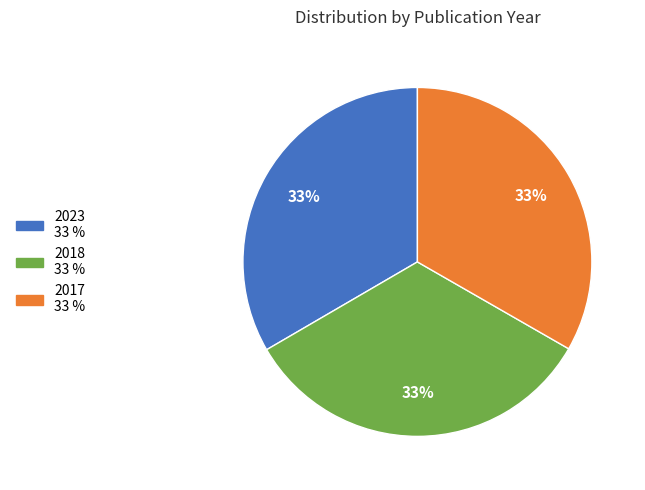

Count the number of slices in the pie.

3